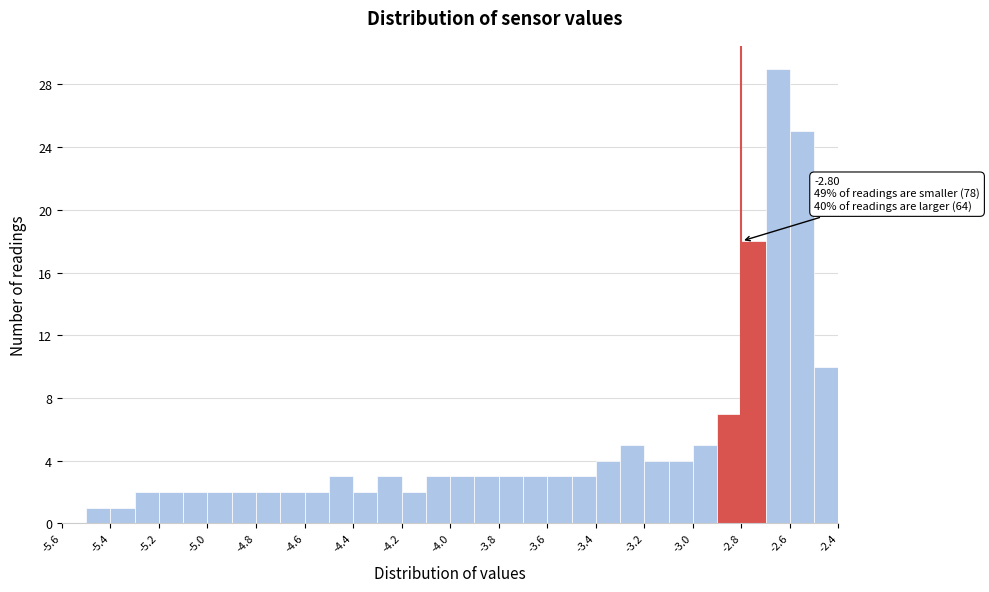

Which range on the x-axis has the tallest bar?

-2.7 to -2.6